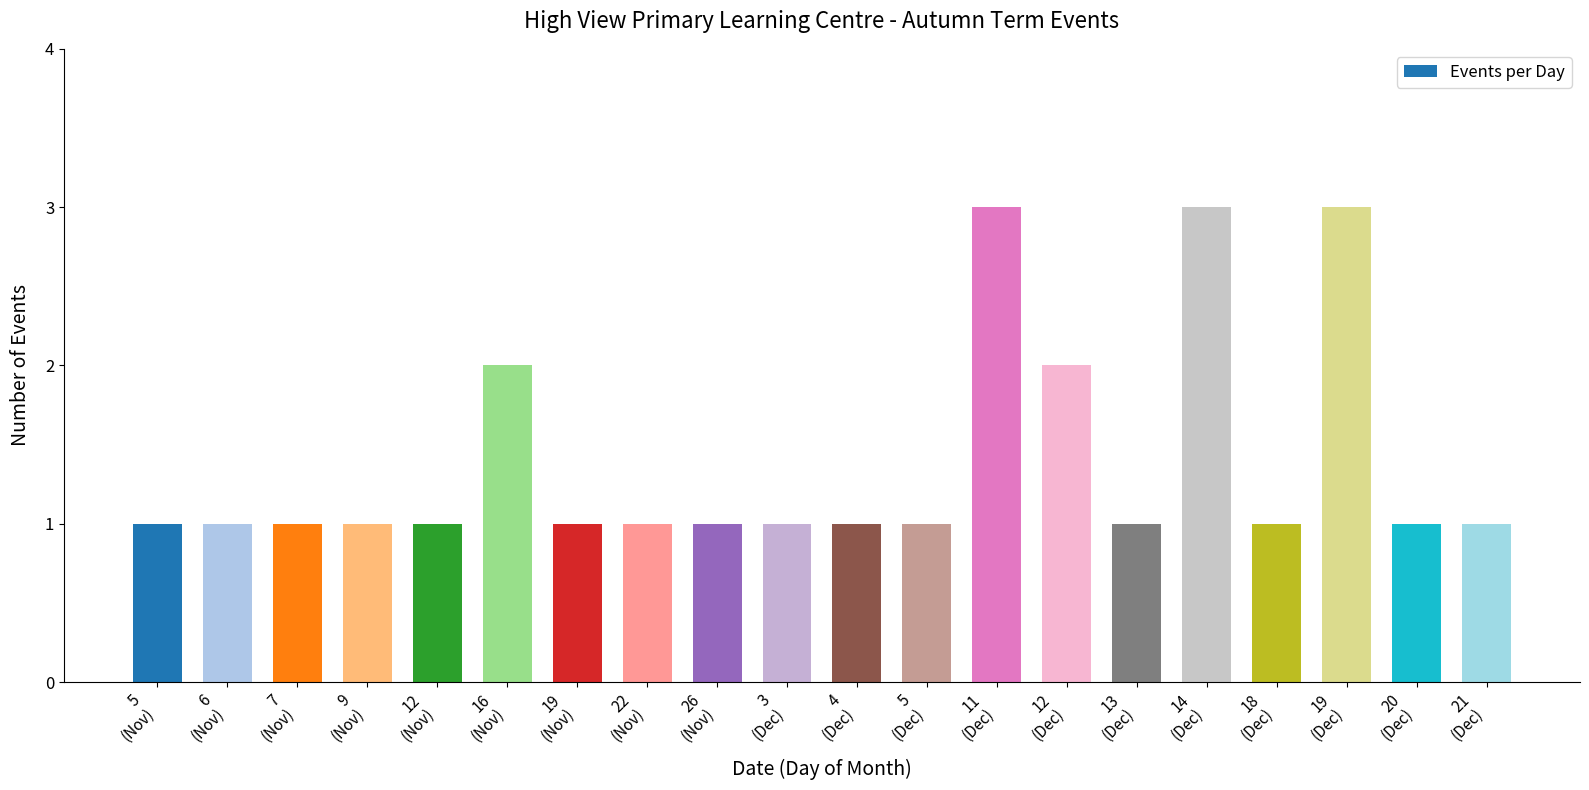

What is the greatest value displayed?

3